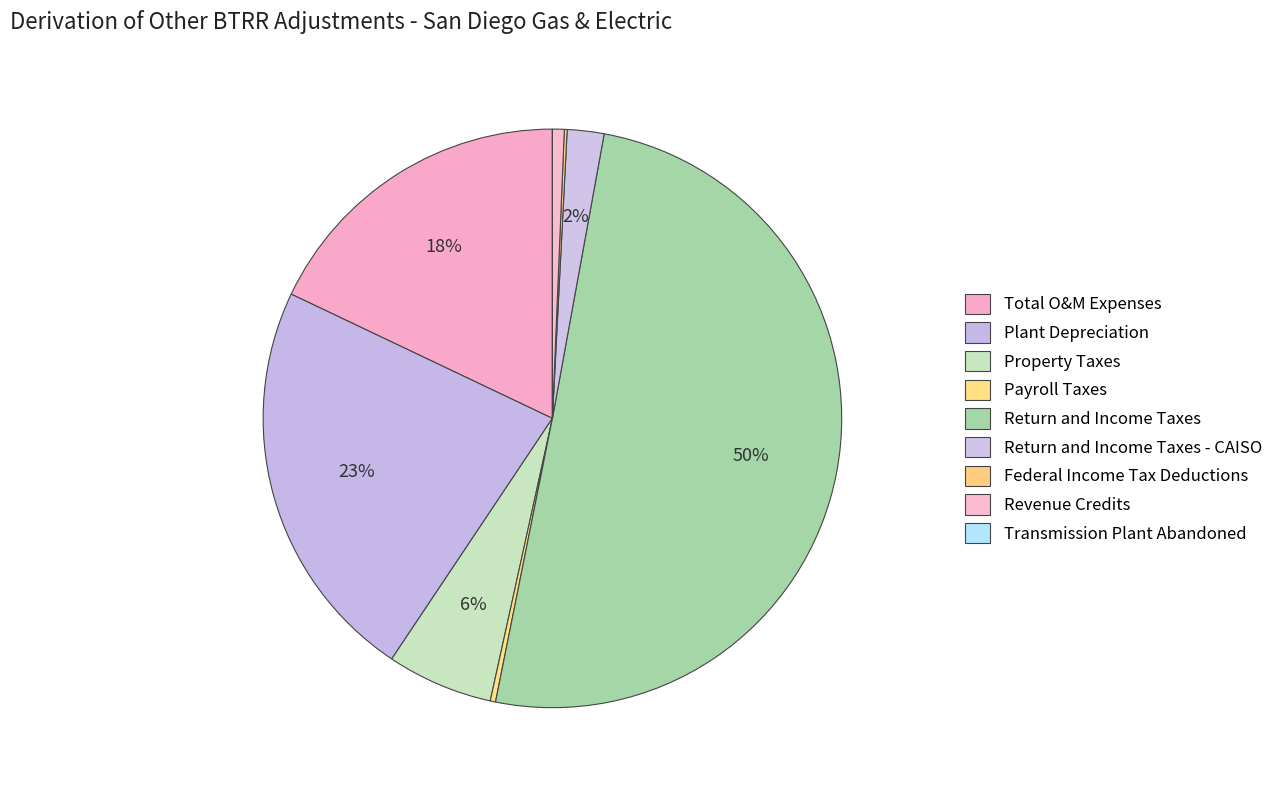

Combined, what portion of the pie is Payroll Taxes and Return and Income Taxes - CAISO?

2.3%